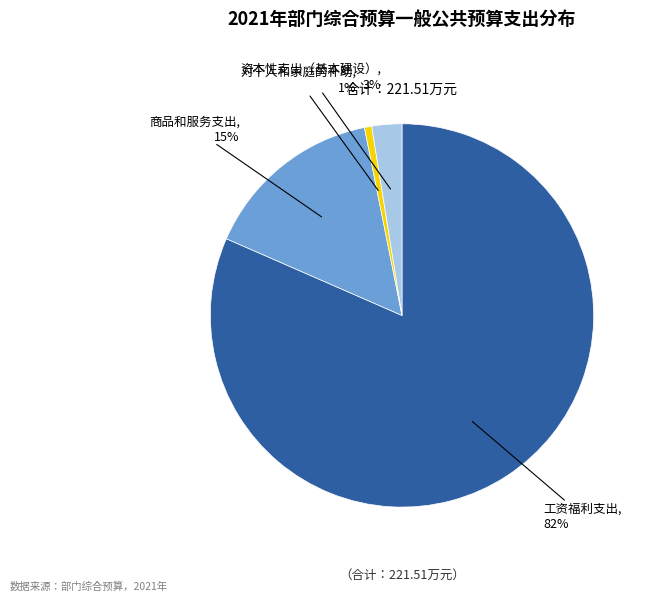

How many segments does this pie chart have?

4